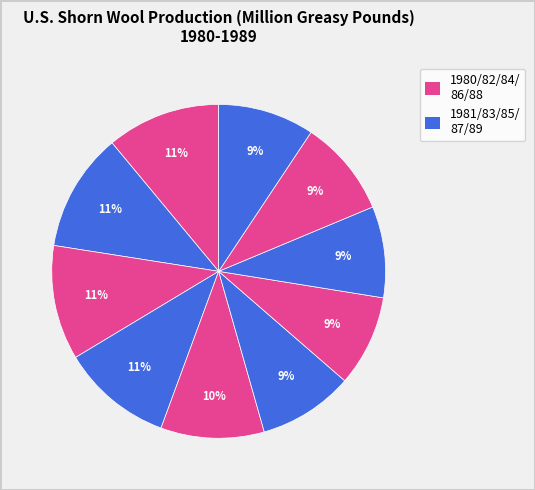

Which slice is the smallest?

1986